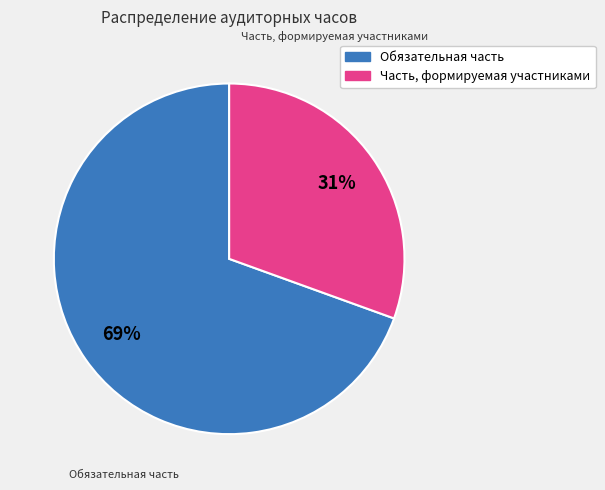

What is the majority slice?

Обязательная часть